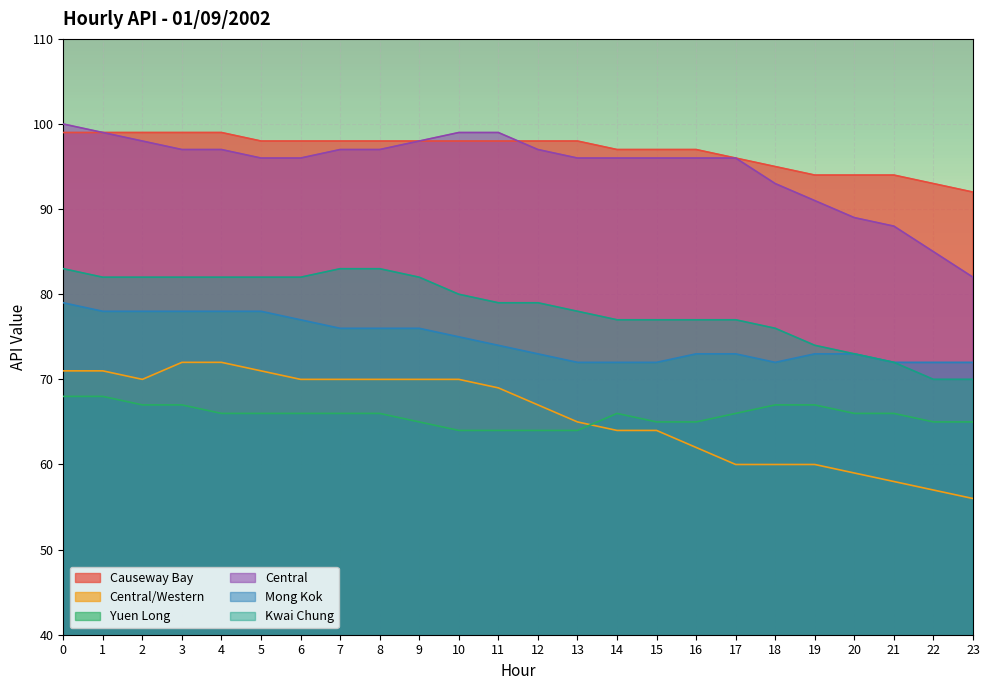

True or false: Yuen Long has more than 2 interior local peaks.

False